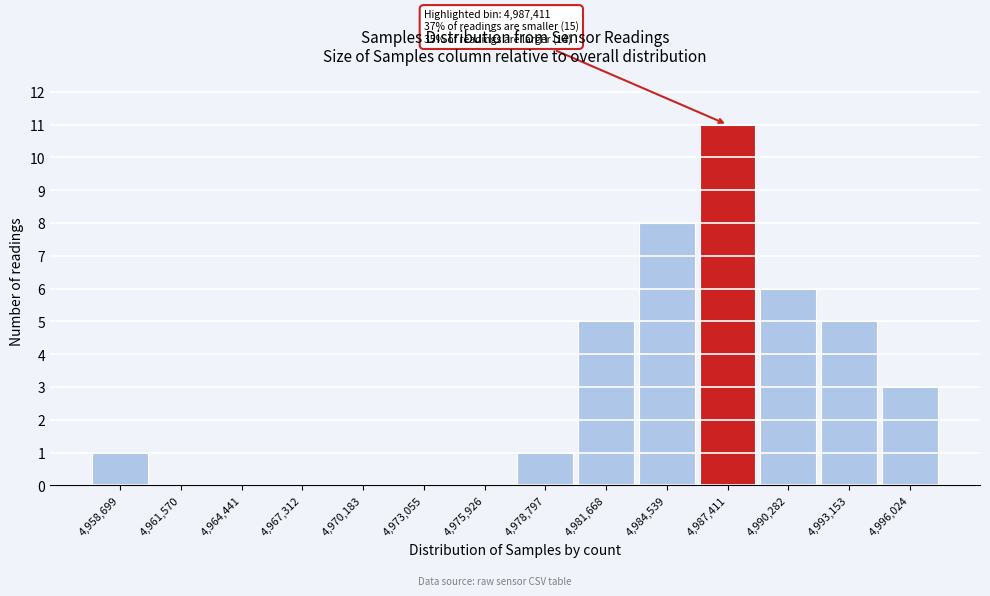

Reading left to right, extract all data points from this chart.

4,958,699=1	4,961,570=0	4,964,441=0	4,967,312=0	4,970,183=0	4,973,055=0	4,975,926=0	4,978,797=1	4,981,668=5	4,984,539=8	4,987,411=11	4,990,282=6	4,993,153=5	4,996,024=3